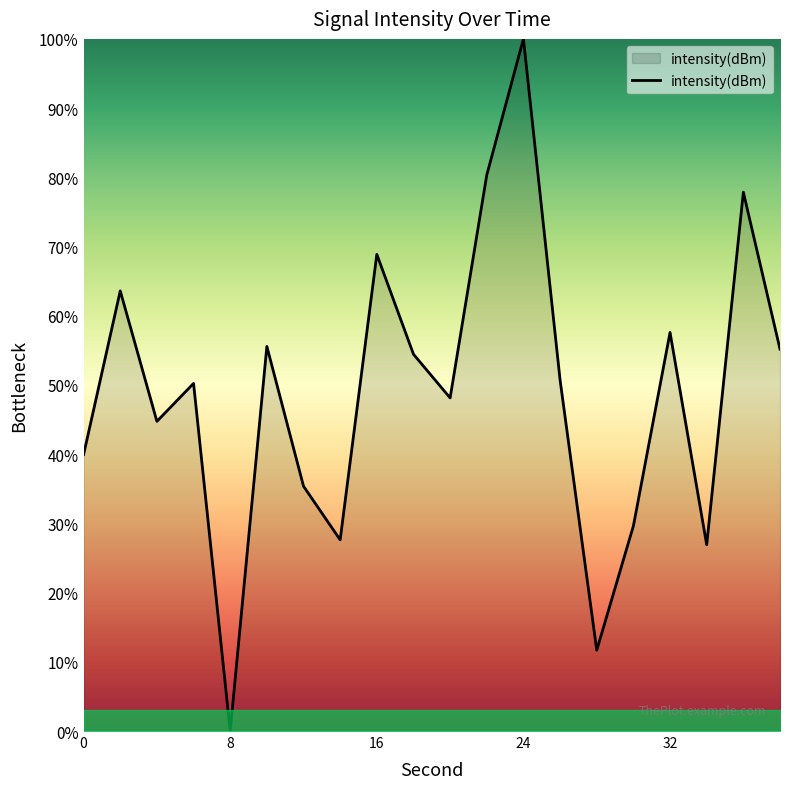

How many lines are shown in the chart?

1